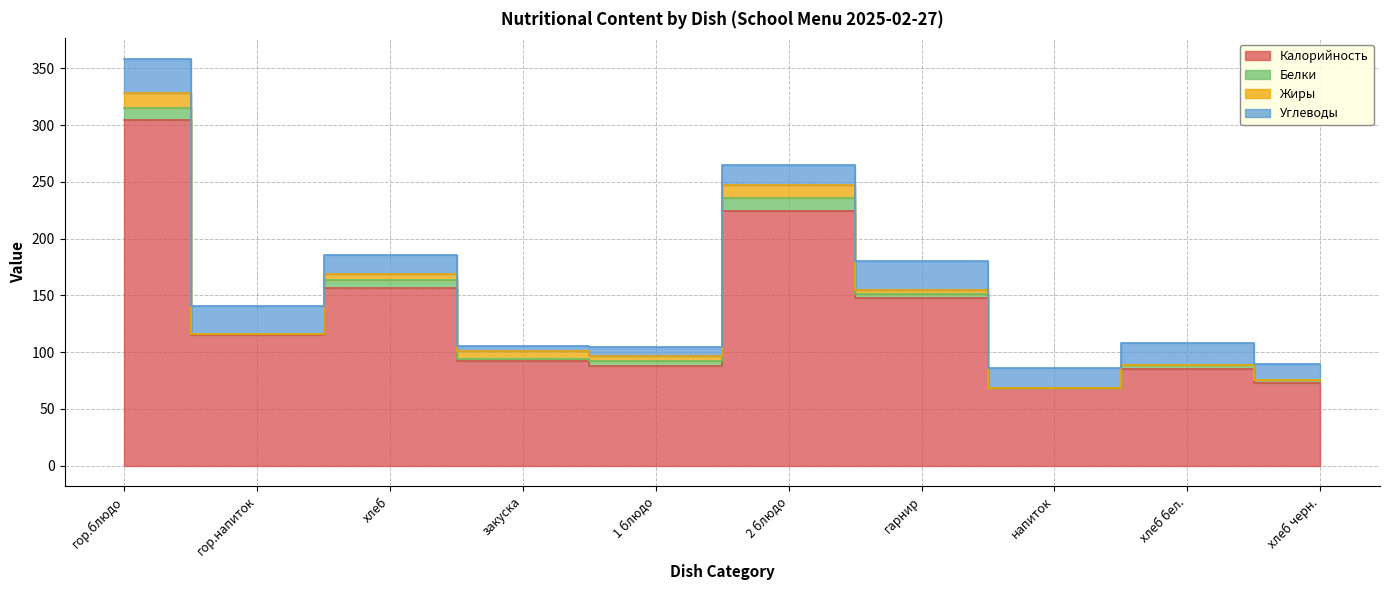

Reading right to left, transcribe all the data shown in this chart.

Калорийность: 72.4	85.4	68.5	148.0	224.6	87.7	92.0	156.6	115.2	304.7
Белки: 2.6	3.2	0.1	3.1	10.8	4.7	2.2	7.2	0.8	10.1
Жиры: 0.5	0.4	0.1	3.8	11.5	3.9	6.5	5.0	0.3	13.1
Углеводы: 13.6	19.3	17.4	25.4	18.3	8.3	5.0	16.6	24.7	30.5